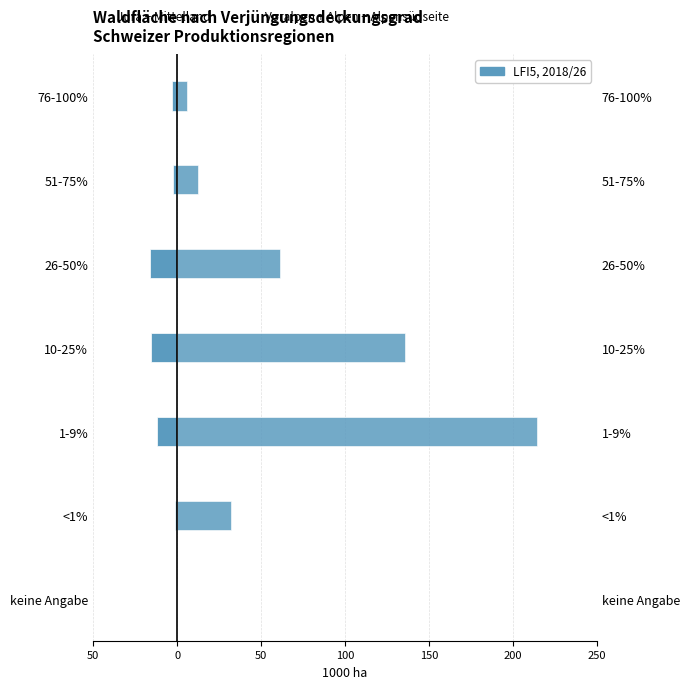

What is the highest value of the Voralpen + Alpen + Alpensüdseite series?

214.4